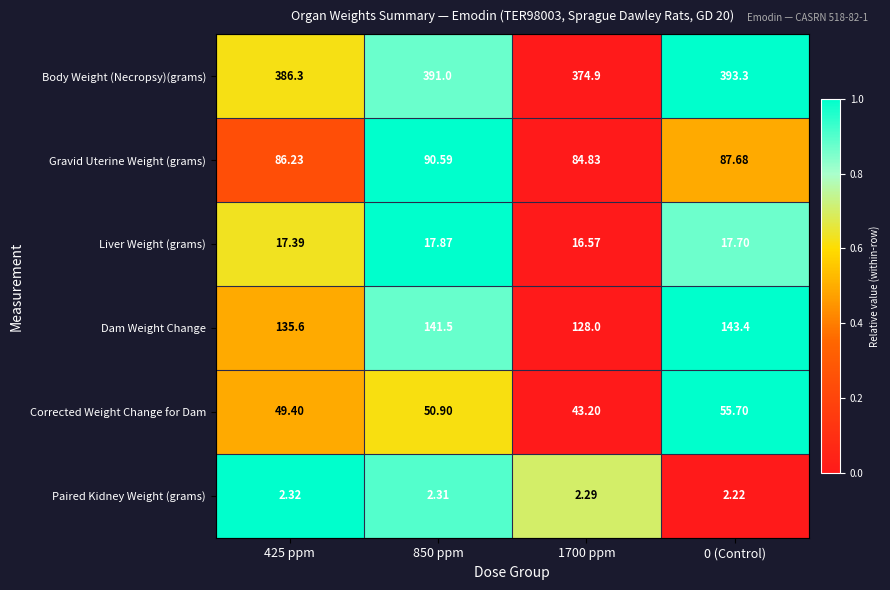

Which series changed the most between 850 ppm and 0 (Control)?

Corrected Weight Change for Dam